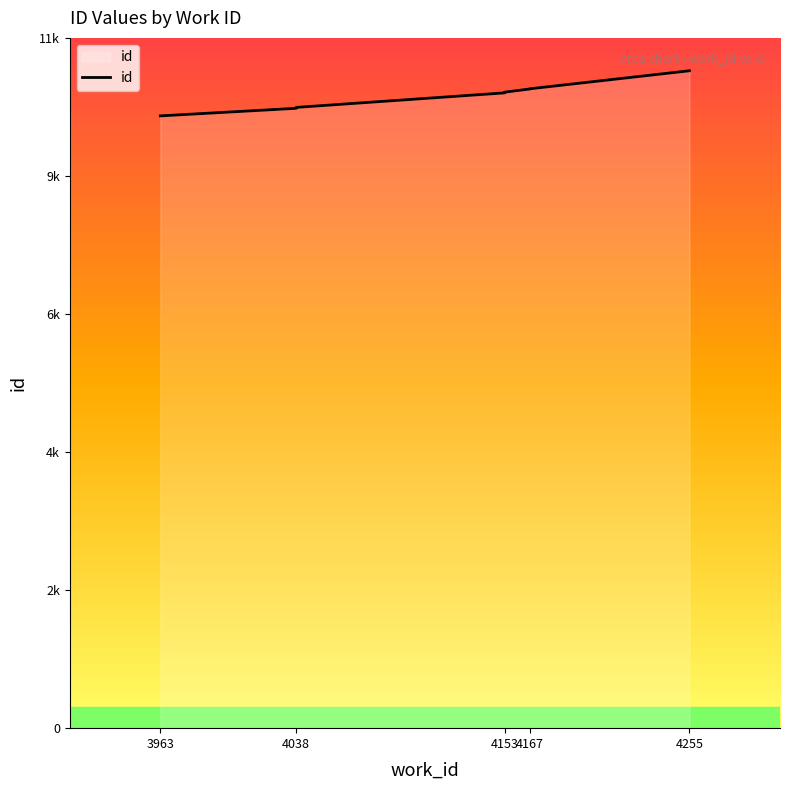

What is the minimum value shown in the chart?

10327